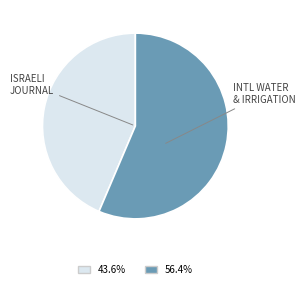

How many segments does this pie chart have?

2